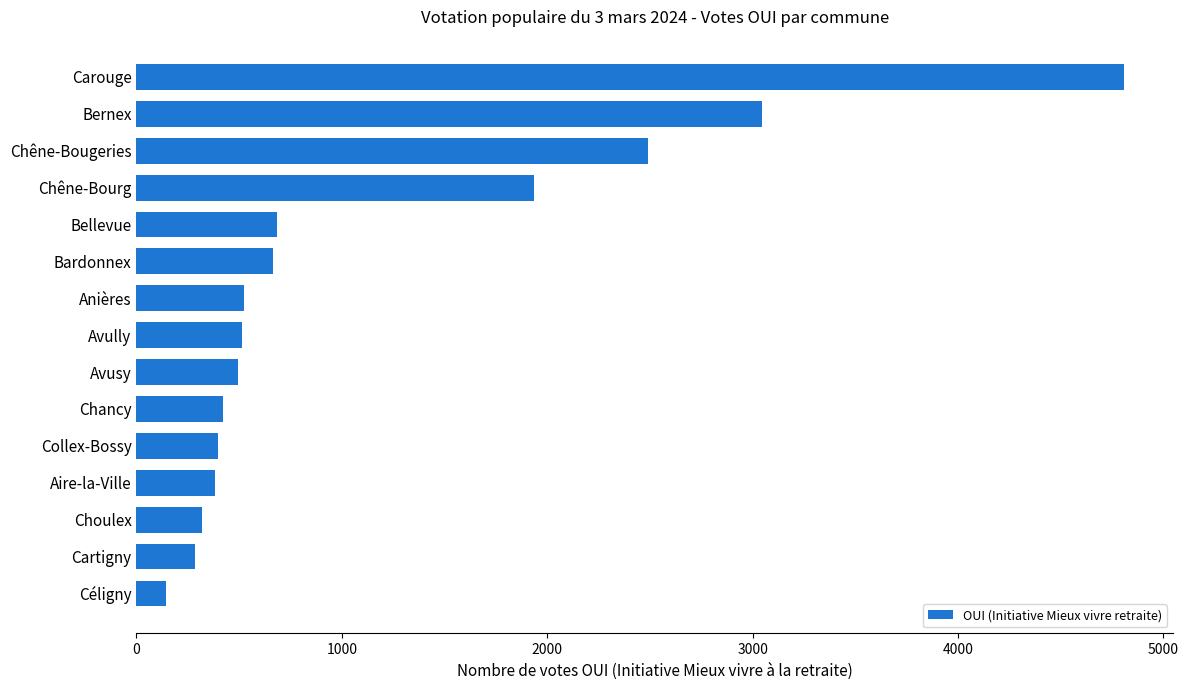

Is it true that the value at Chancy is 420?

True